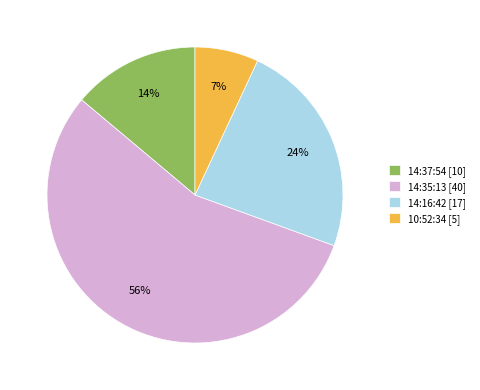

Between 14:35:13 and 14:37:54, which is larger?

14:35:13